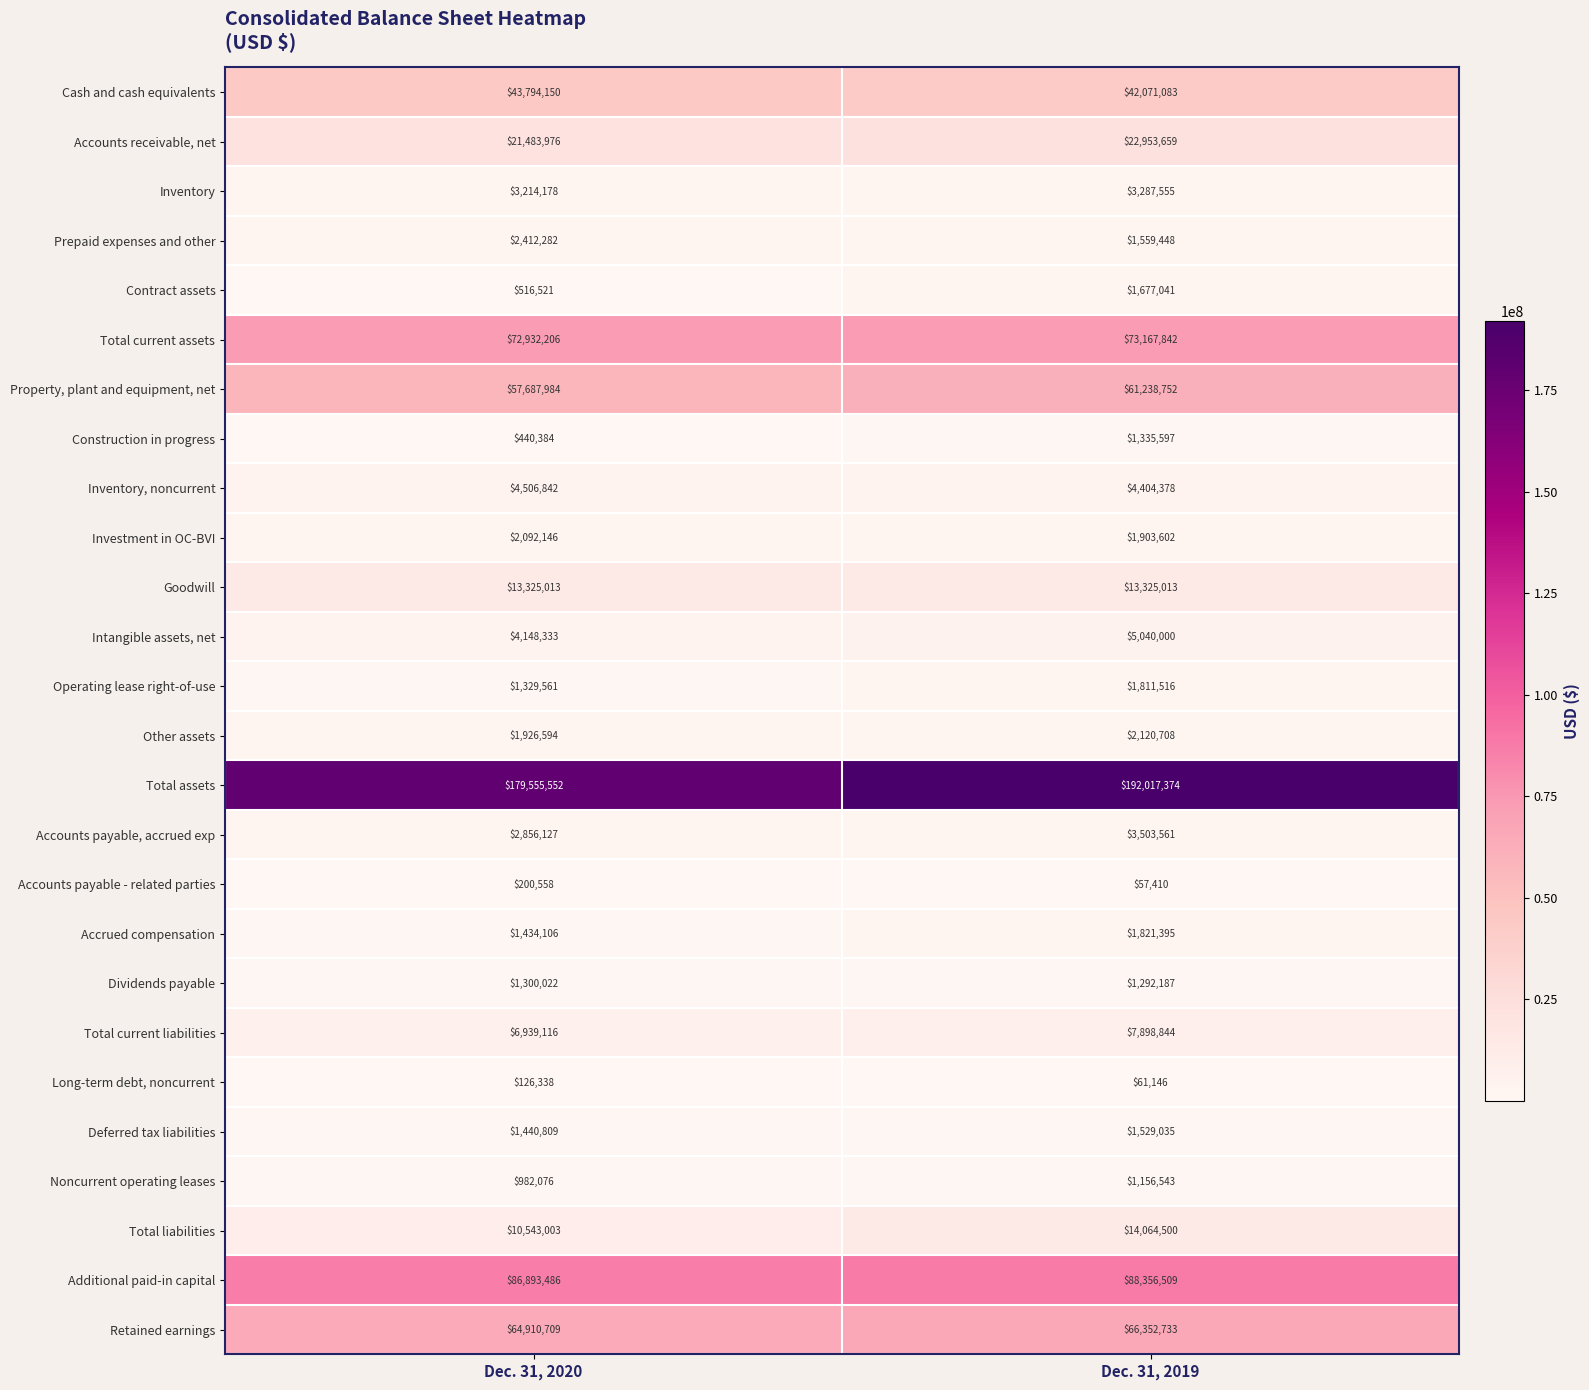

How many categories are shown in the chart?

2